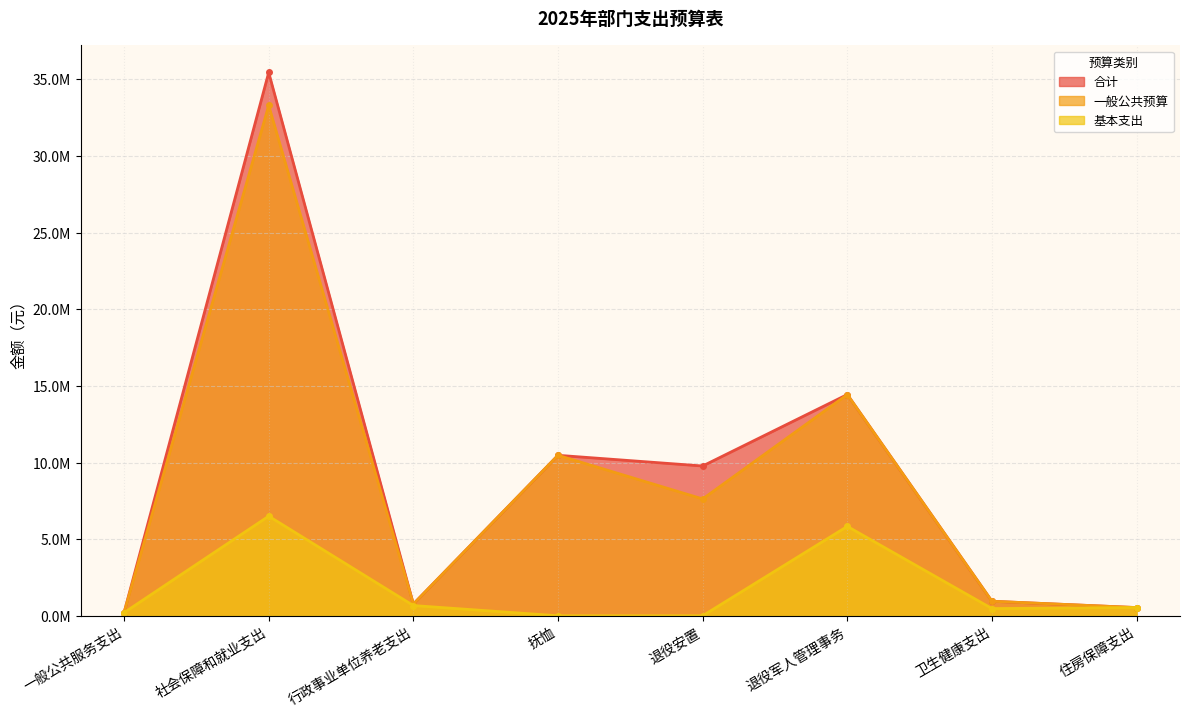

What position from the left is 社会保障和就业支出?

2